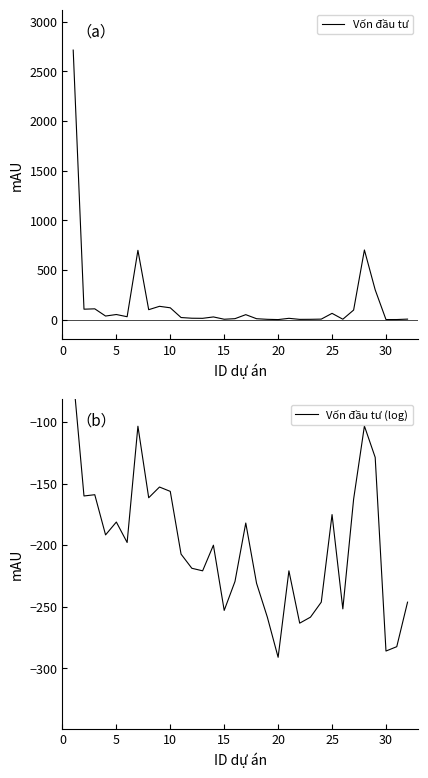

Between 30 and 15, which is larger?

15